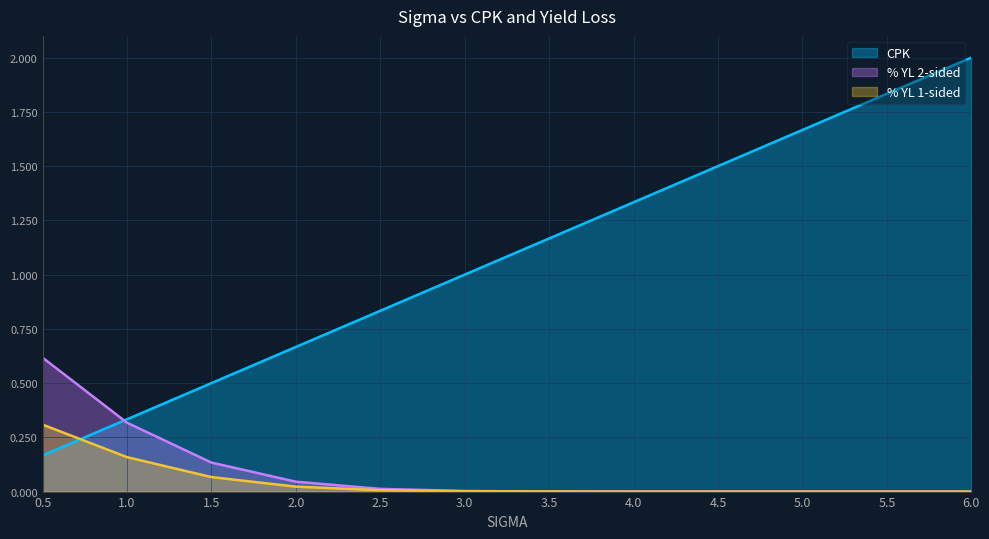

What are all the series names shown in the legend?

CPK, % YL 2-sided, % YL 1-sided